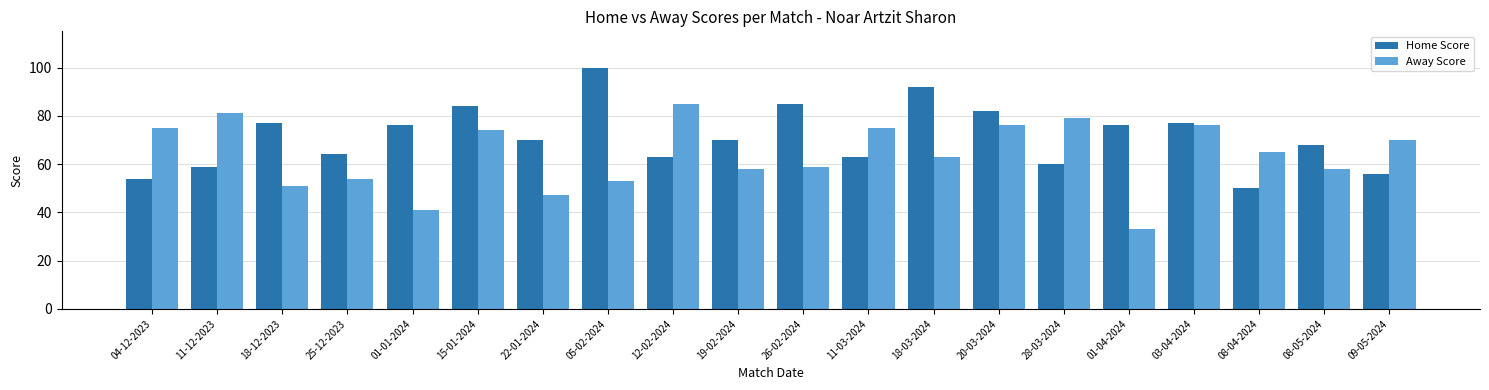

Does the chart contain stacked bars?

No